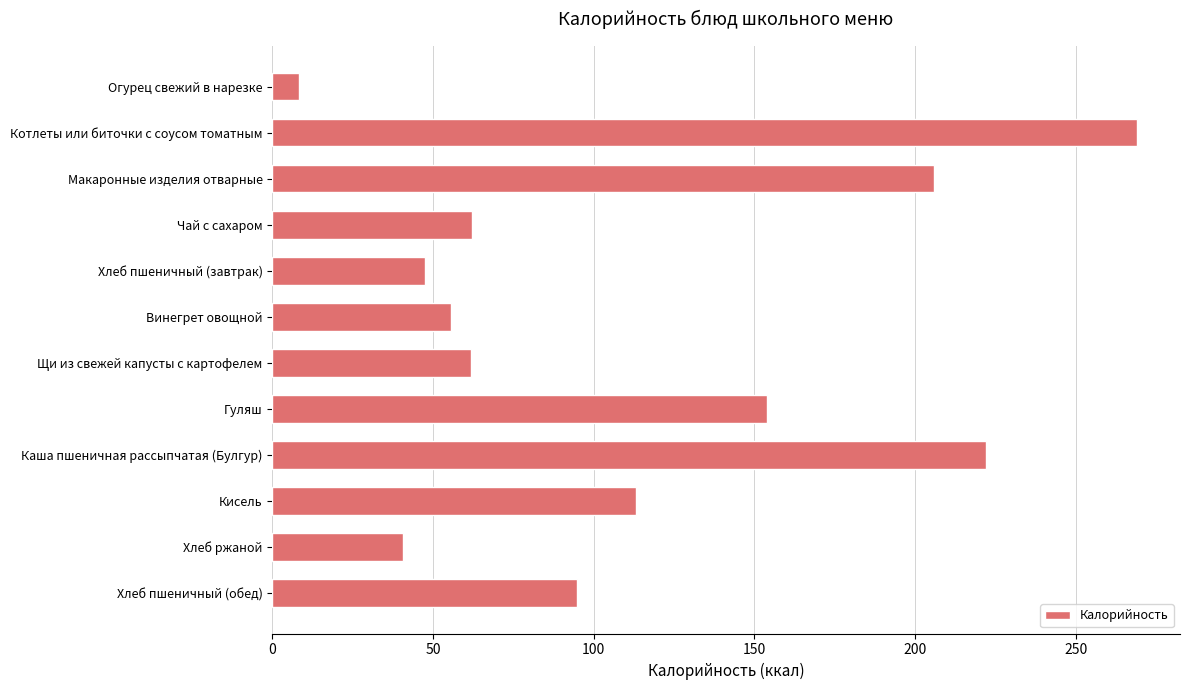

Where is the data nearest to the value 138?

Гуляш